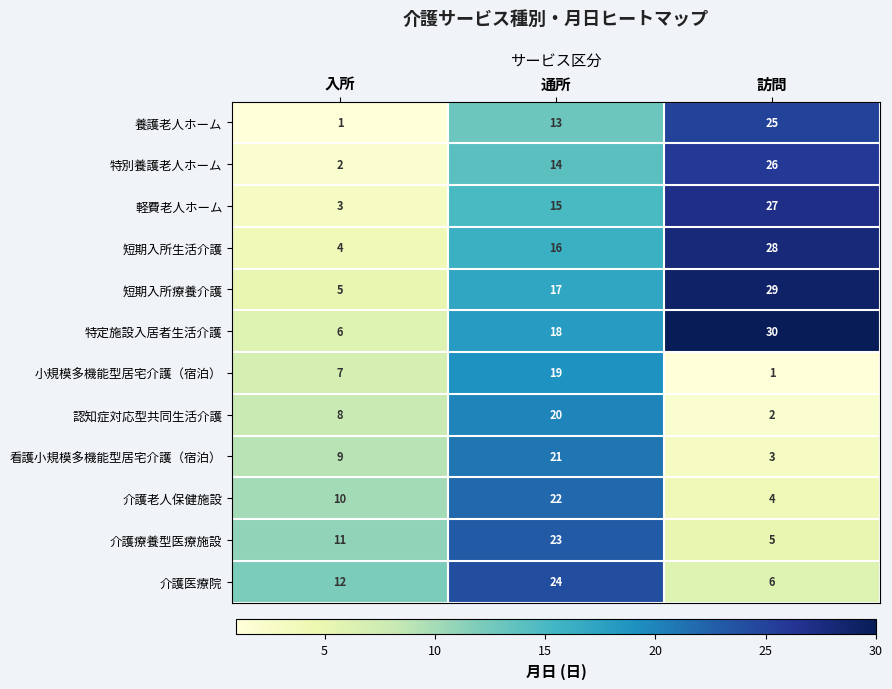

What is the total value across all series at 通所?

222